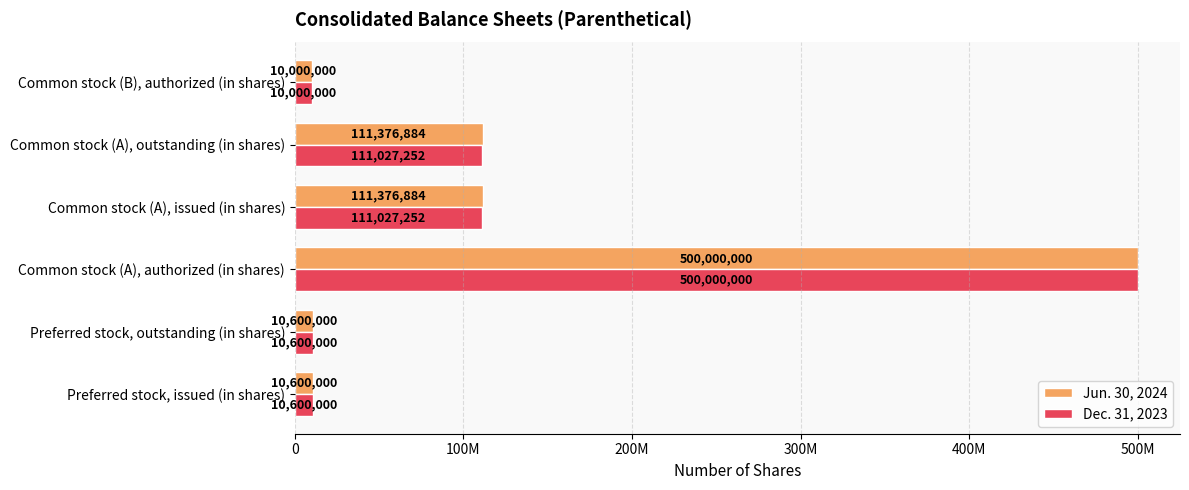

What are all the series names shown in the legend?

Jun. 30, 2024, Dec. 31, 2023